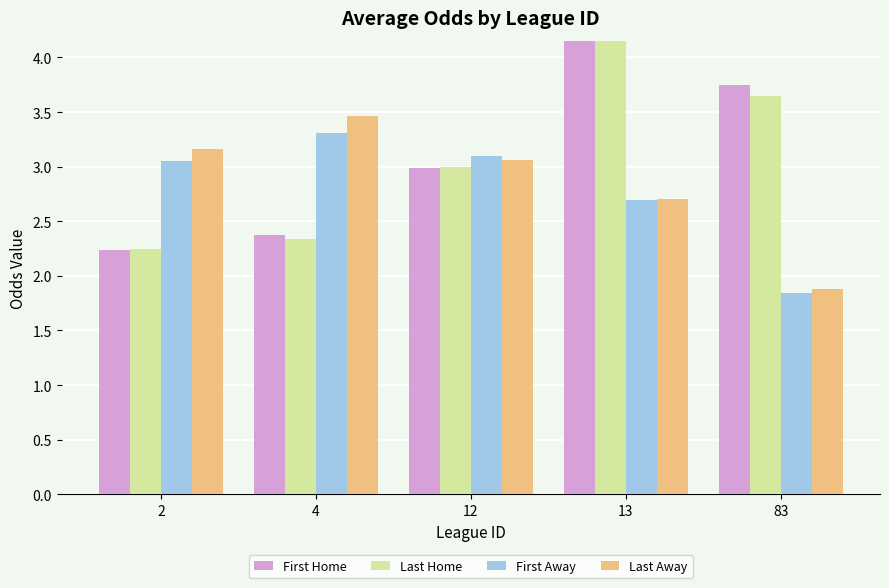

Which series changed the most between 13 and 83?

First Away